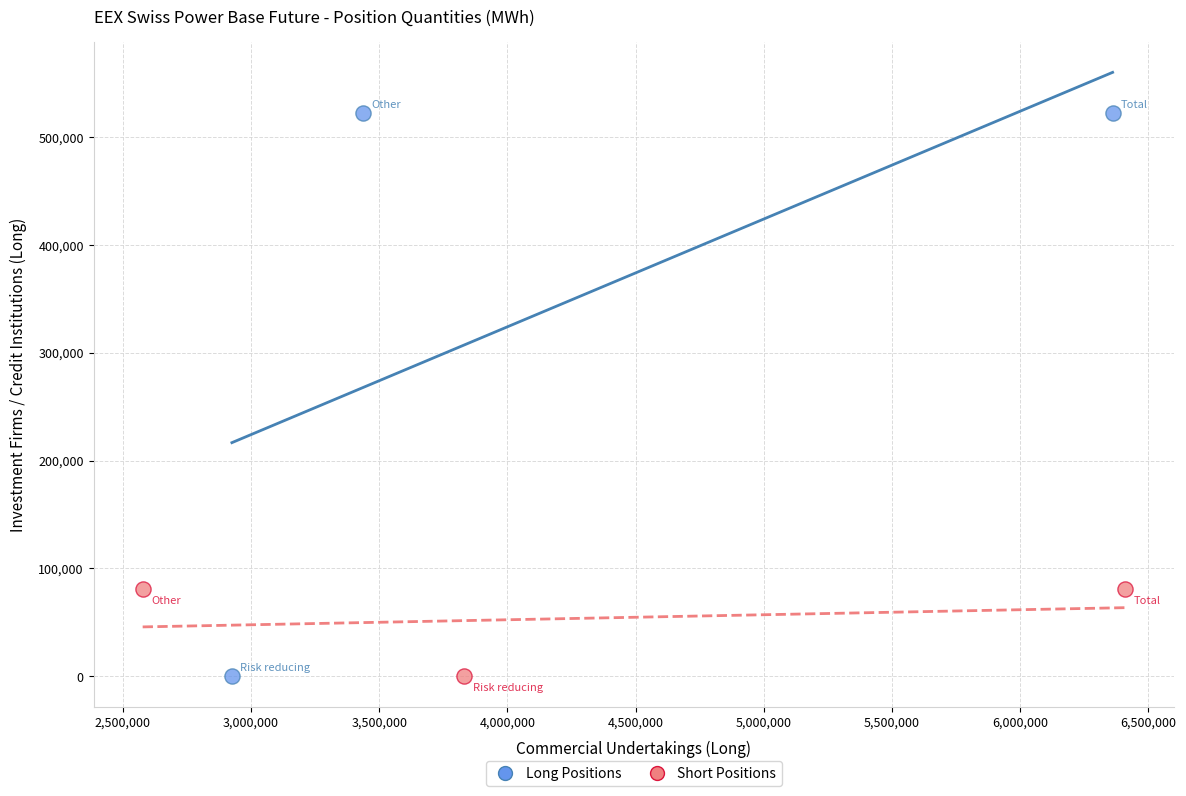

Which series has the largest Y range (max minus min)?

Long Positions